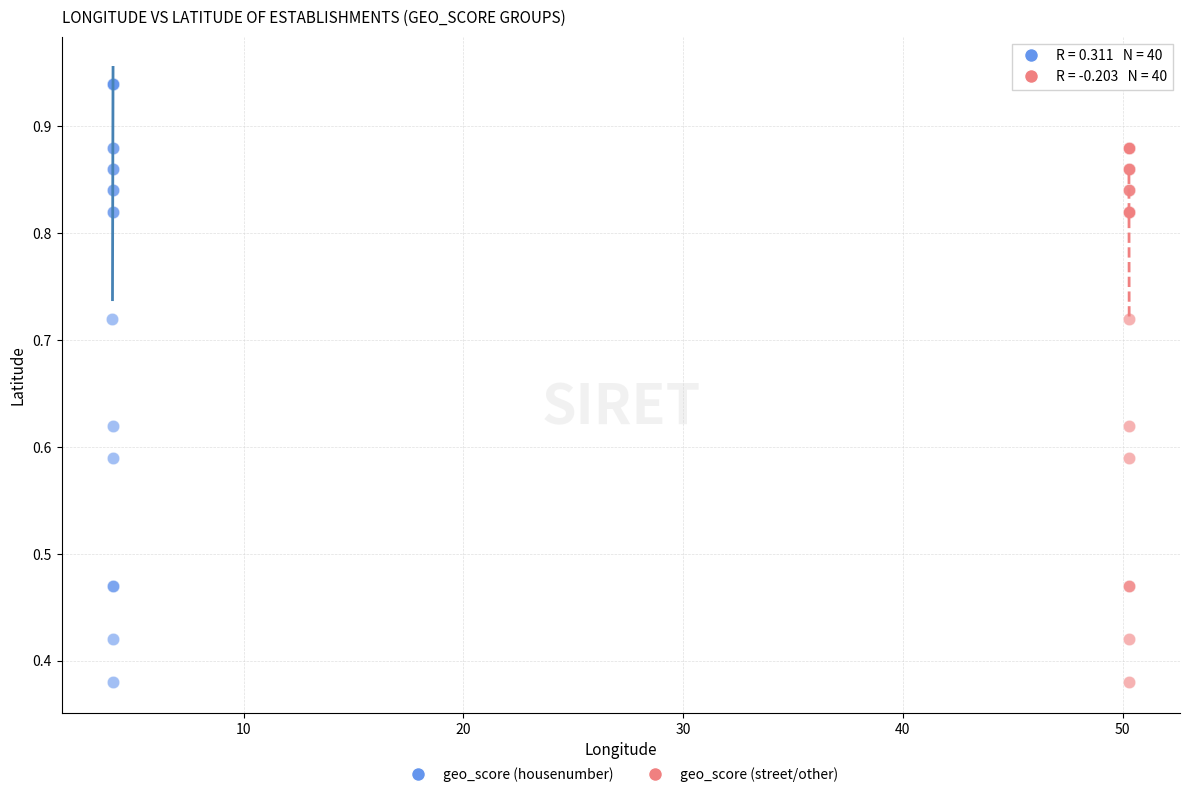

What are all the series names shown in the legend?

geo_score (housenumber), geo_score (street/other)